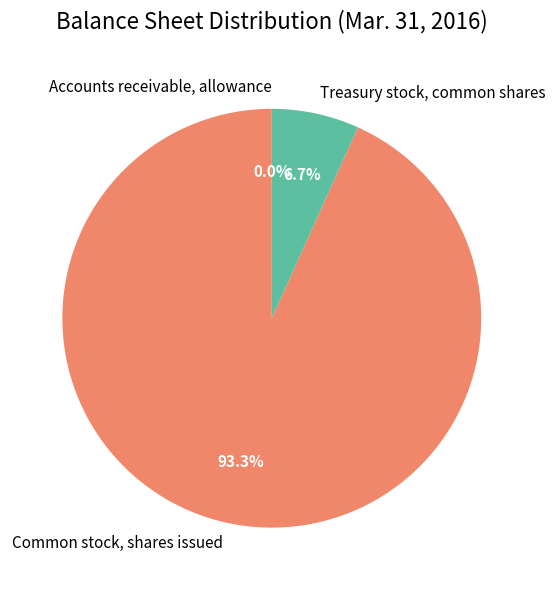

To the nearest percent, what is the difference between the largest and smallest slice percentages?

93%